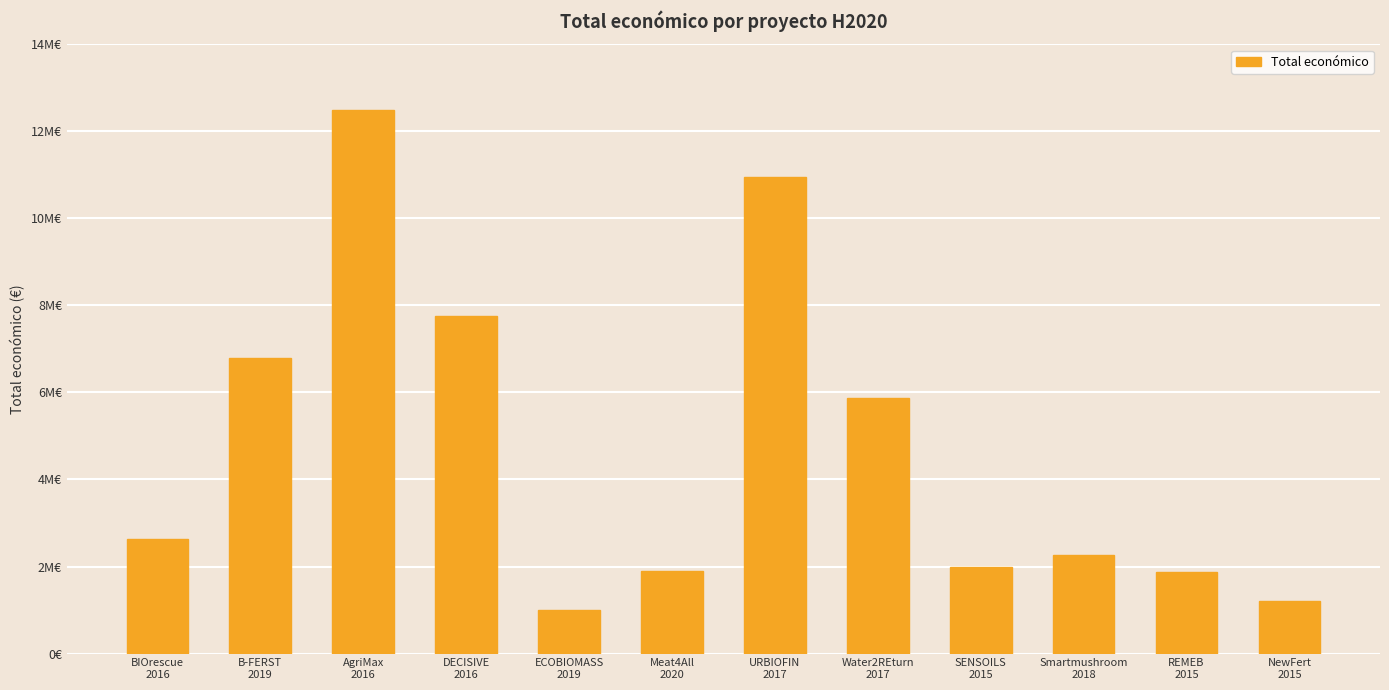

How many distinct data groups are displayed?

1